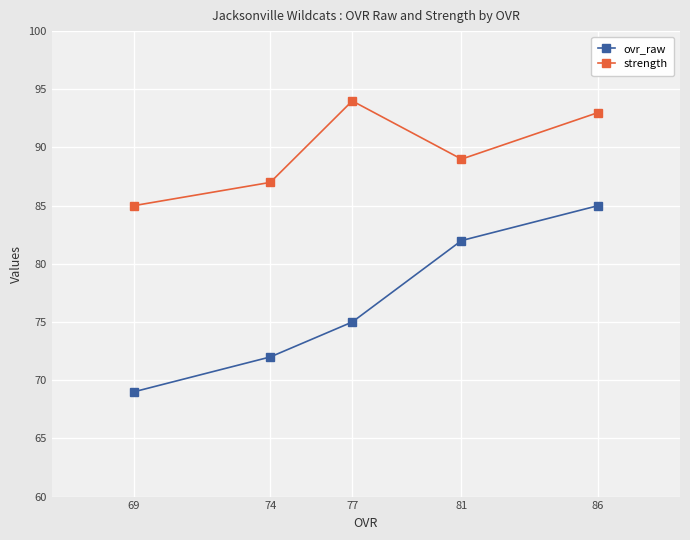

How many data points does each series have?

5